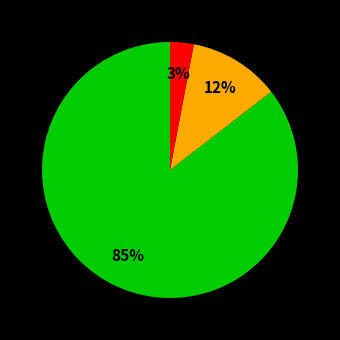

To the nearest percent, what is the difference between the largest and smallest slice percentages?

82%